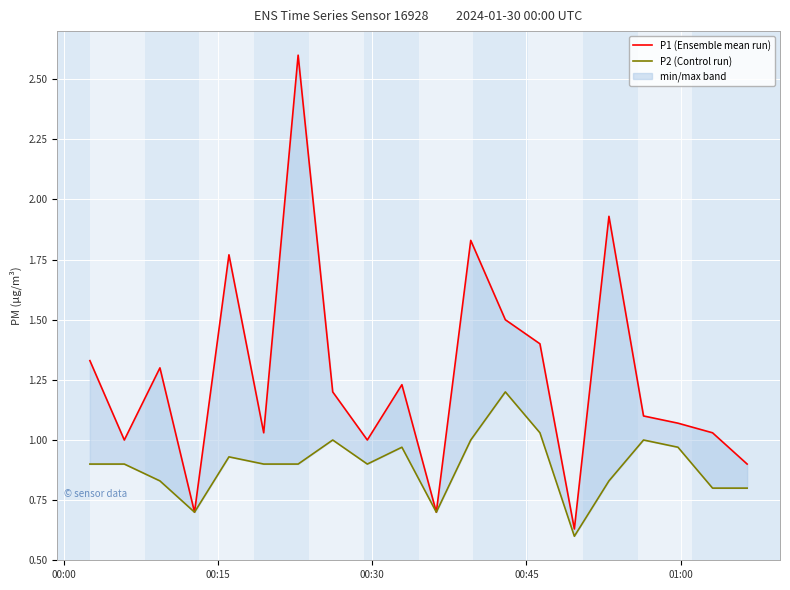

How many data points in P1 (Ensemble mean run) are less than 1?

4